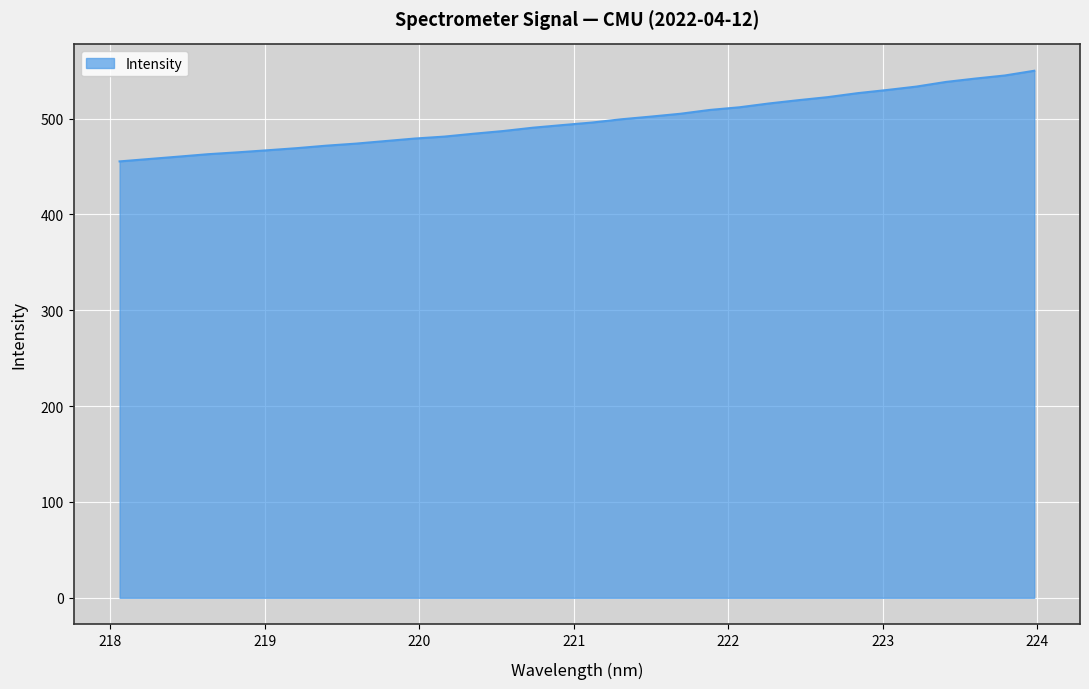

What is the maximum value shown in the chart?

550.0